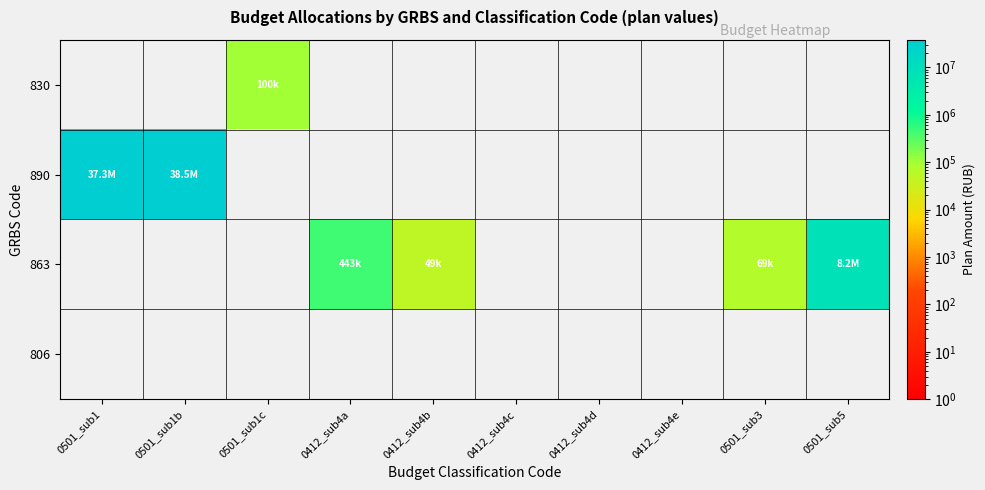

Rank the series at 0501_sub1 from lowest to highest value.

830, 863, 806, 890